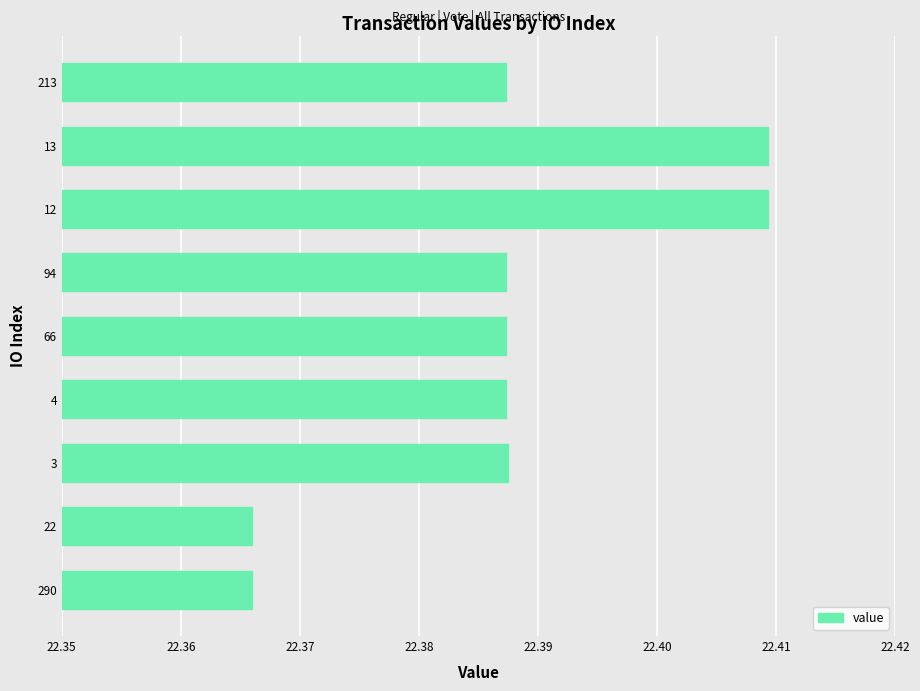

How many values are between 22 and 23?

9